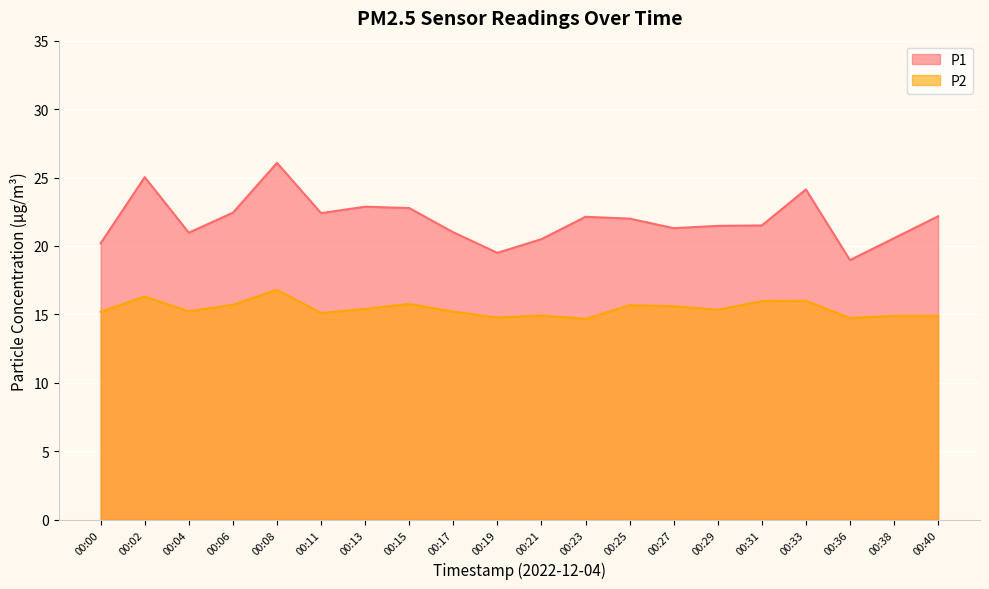

List the series in order of their overall mean, highest first.

P1, P2